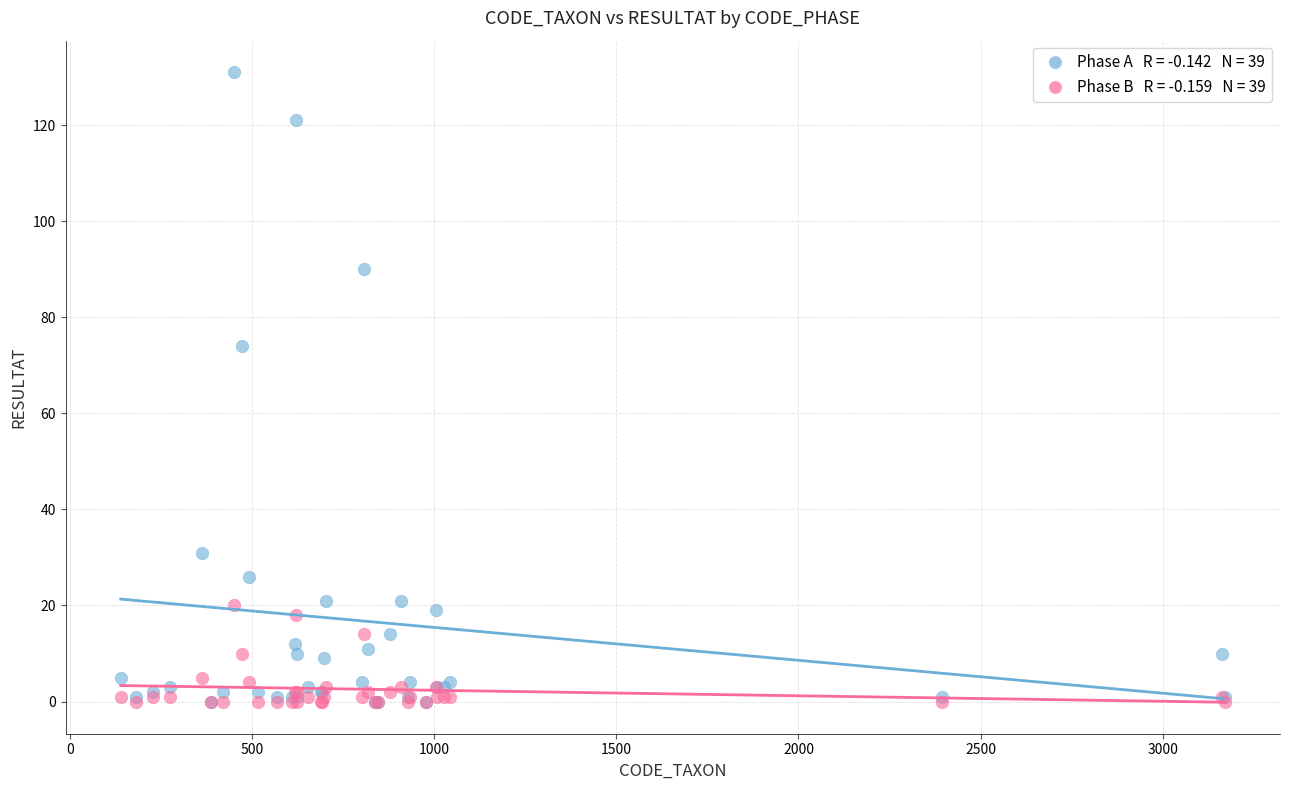

Across all series, what Y value is closest to 65?

74